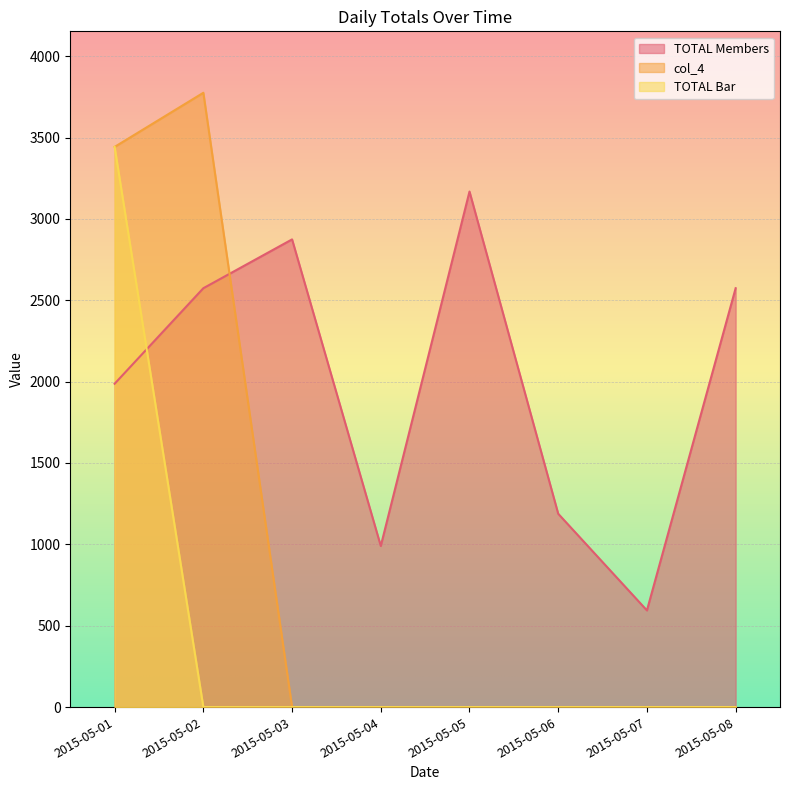

Between 2015-05-01 and 2015-05-06, which series saw the biggest shift?

col_4